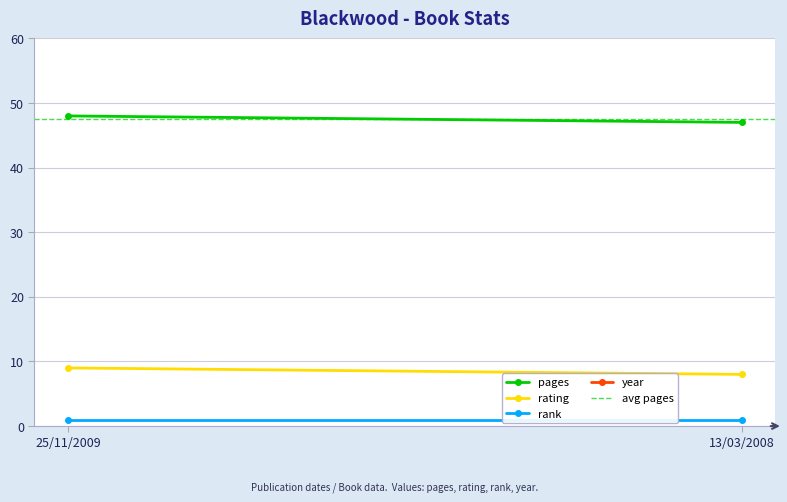

Reading left to right, extract all data points from this chart.

pages: 48.0	47.0
rating: 9.0	8.0
rank: 1.0	1.0
year: 2009.0	2008.0
avg pages: 47.5	47.5